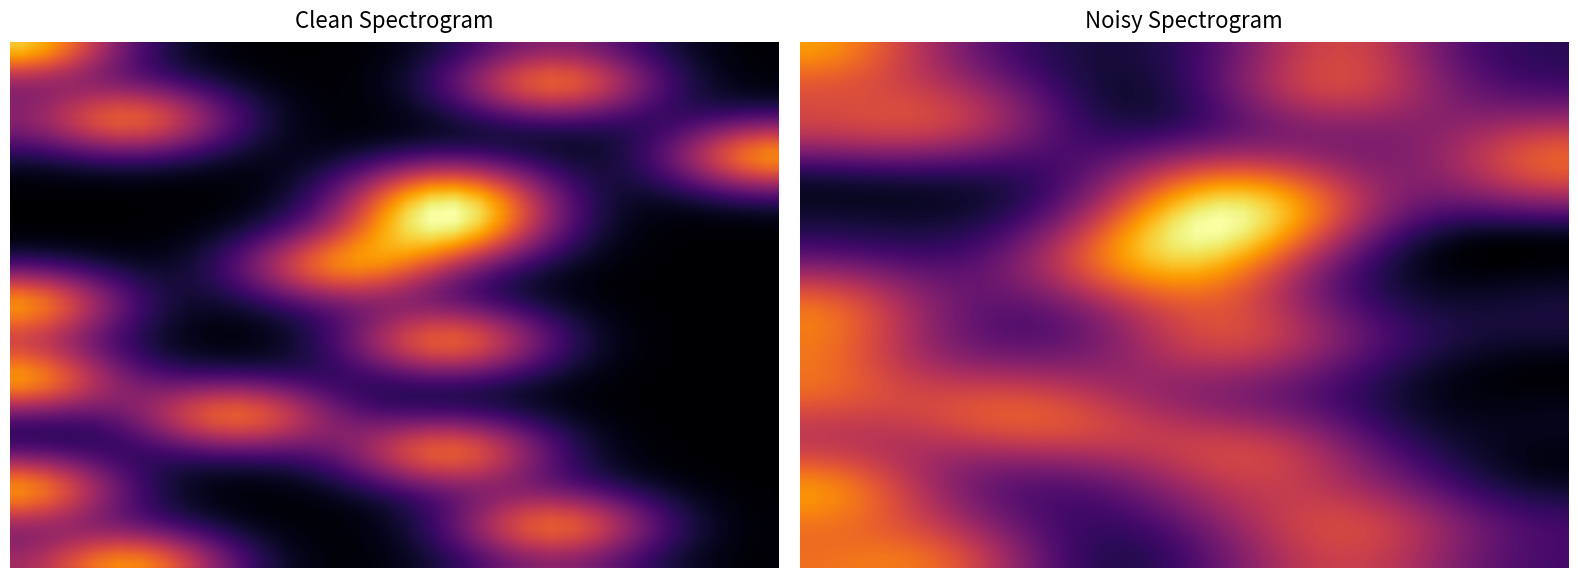

What is the total value across all series at 12?

2